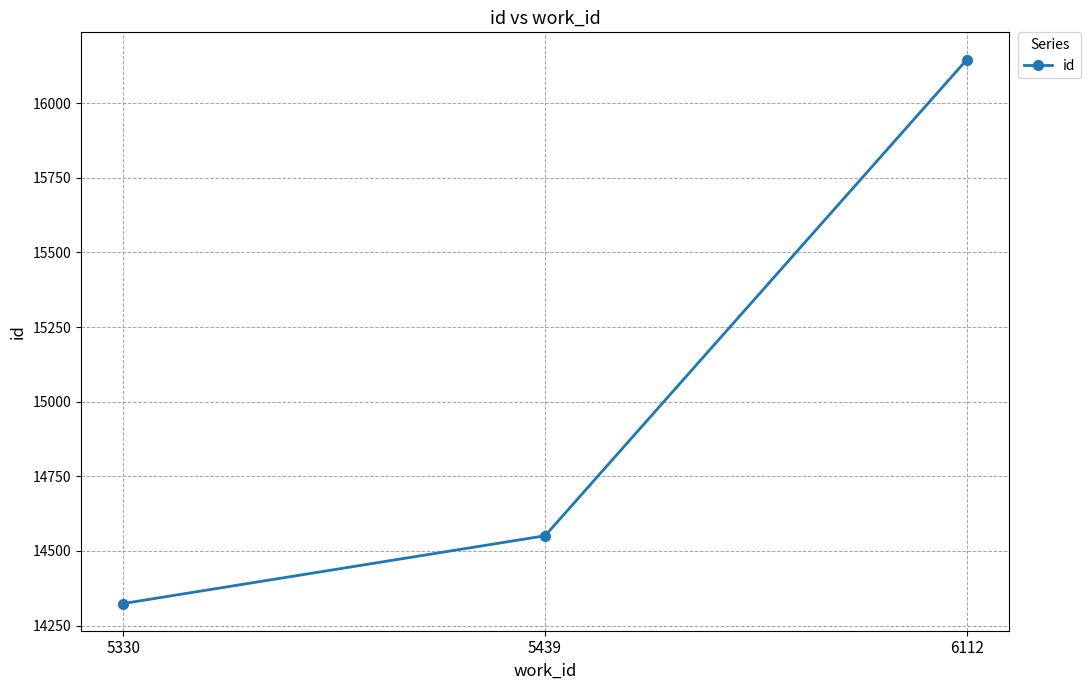

True or false: the data shows 14551 at 5439.

True